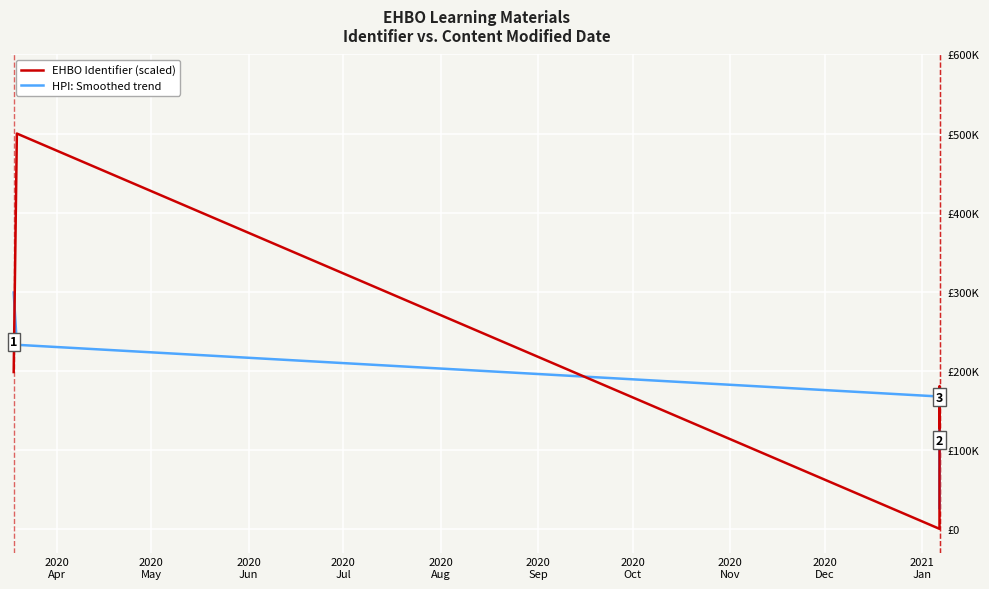

Does the chart have visible grid lines?

Yes